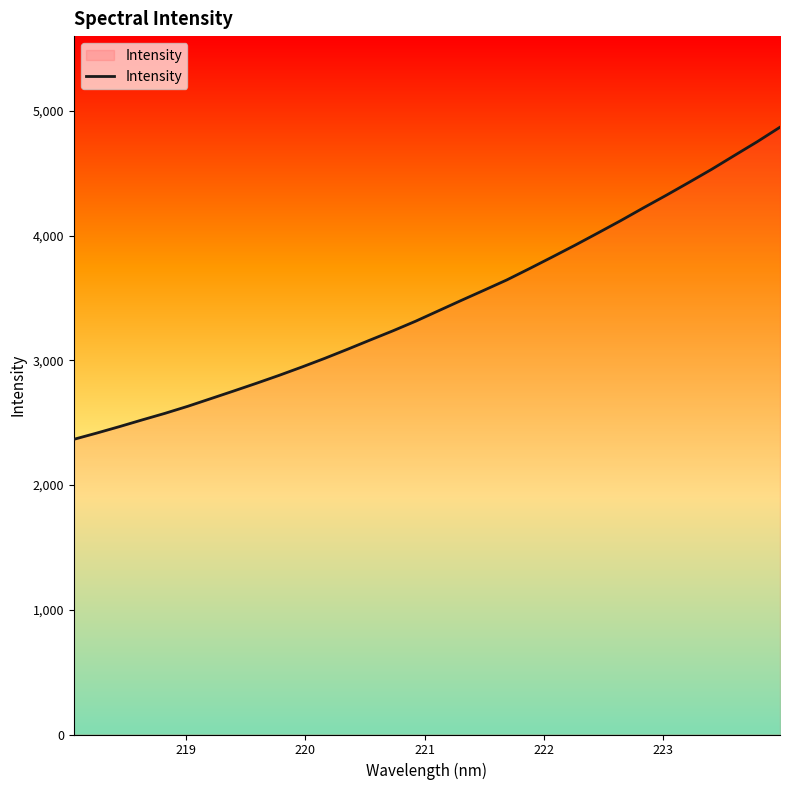

What is the average value?

3449.9